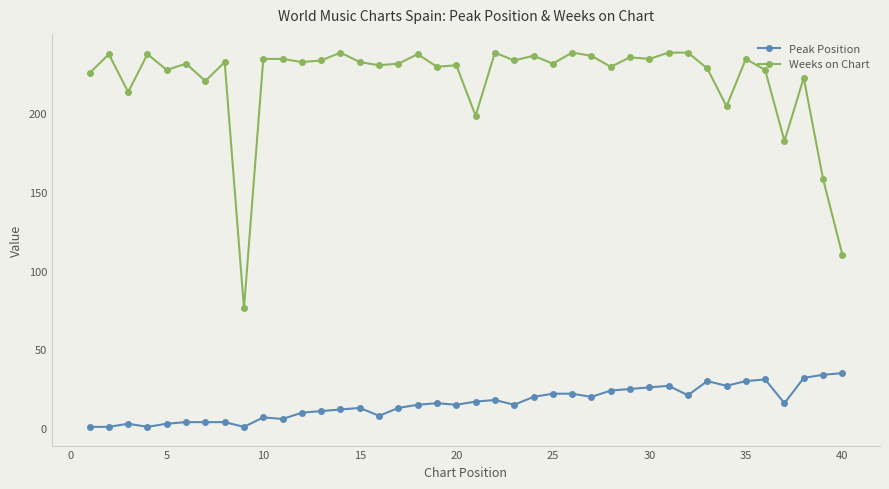

Which series has the largest total across all categories?

Weeks on Chart